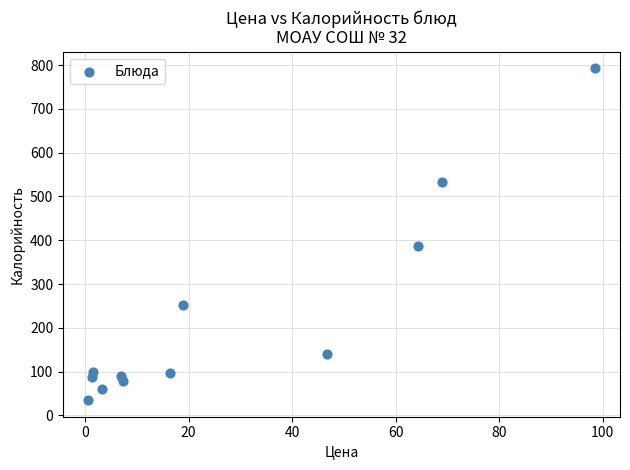

What Y value in the scatter plot is closest to 413?

387.1